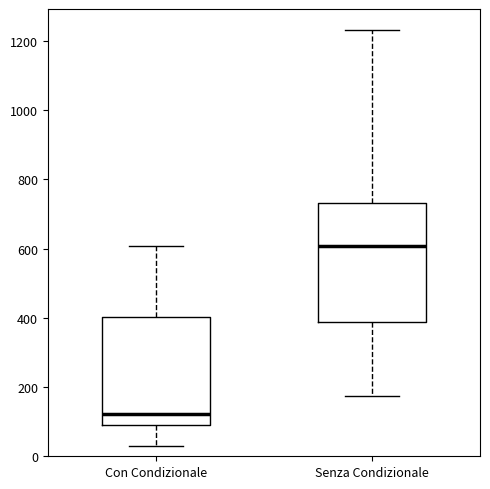

Reading left to right, read every box against the y-axis: the position of its median line, the range the box covers, and the ends of its whiskers. The values are not printed on the chart, so give them approximately, as read against the axis.

Con Condizionale: median 120, box 100 to 400, whiskers 40 to 600
Senza Condizionale: median 600, box 380 to 740, whiskers 180 to 1240